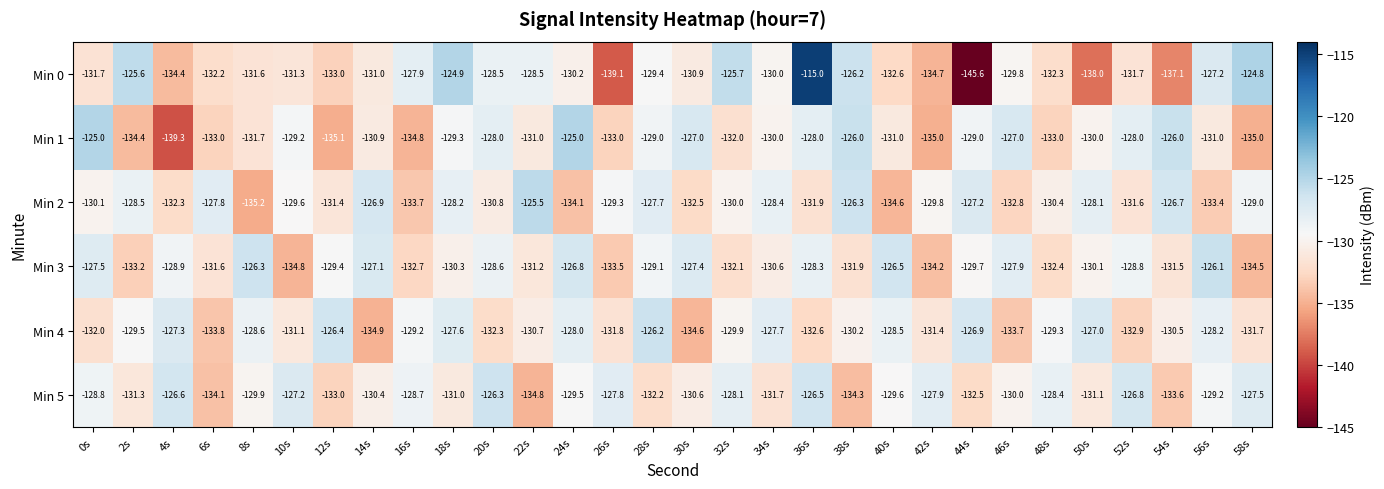

What is the sum of the Min 0 values at 54s and 48s?

-269.4